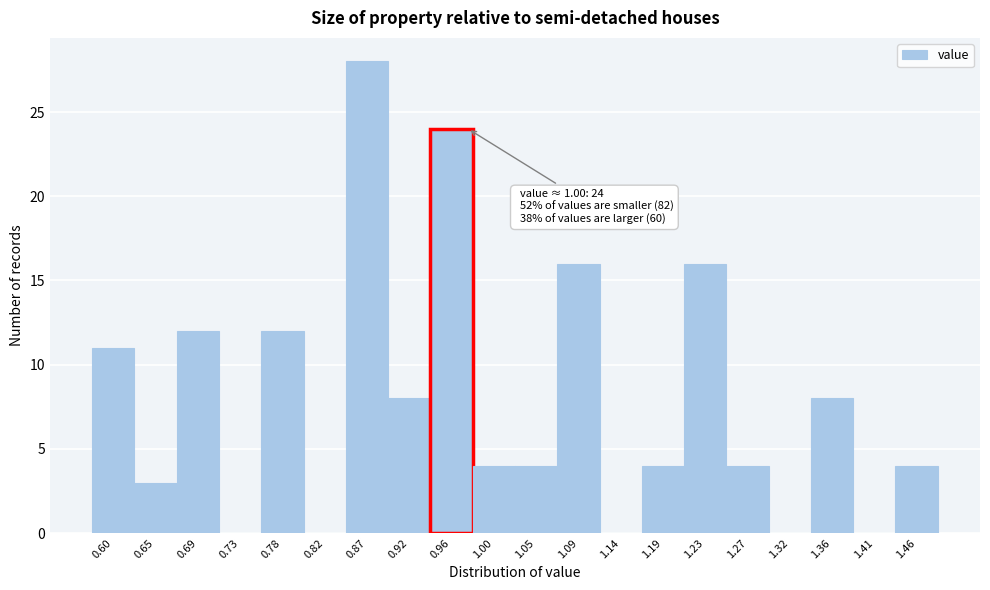

Reading left to right, extract all data points from this chart.

0.60=11	0.65=3	0.69=12	0.73=0	0.78=12	0.82=0	0.87=28	0.92=8	0.96=24	1.00=4	1.05=4	1.09=16	1.14=0	1.19=4	1.23=16	1.27=4	1.32=0	1.36=8	1.41=0	1.46=4